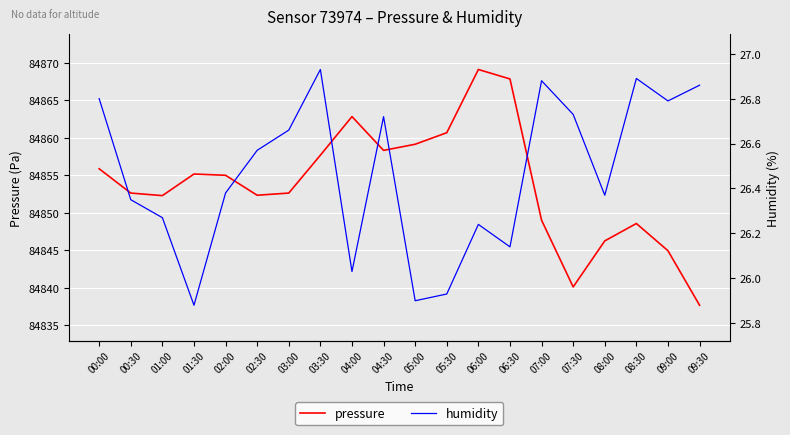

What is the smallest value displayed?

25.9